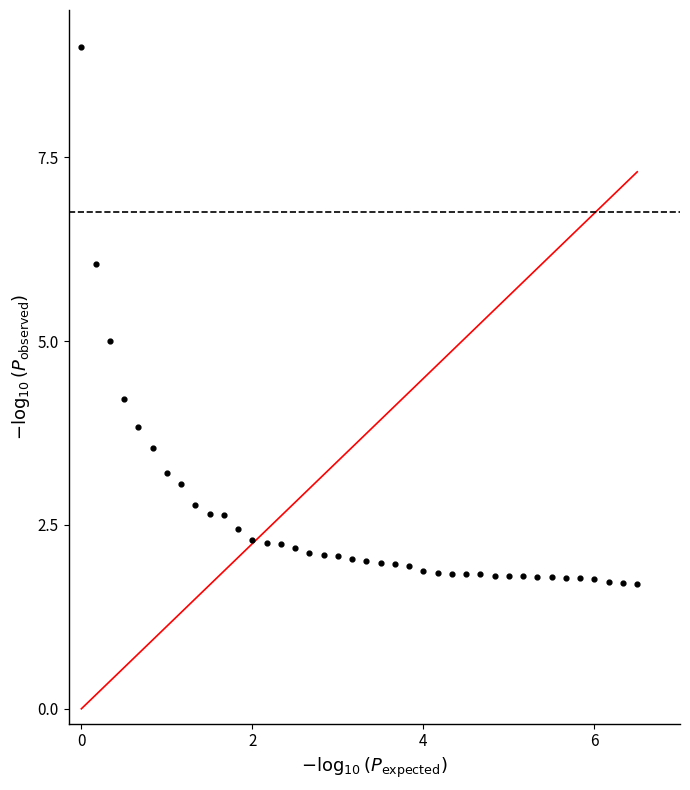

What is the range of X values (max minus min)?

6.5